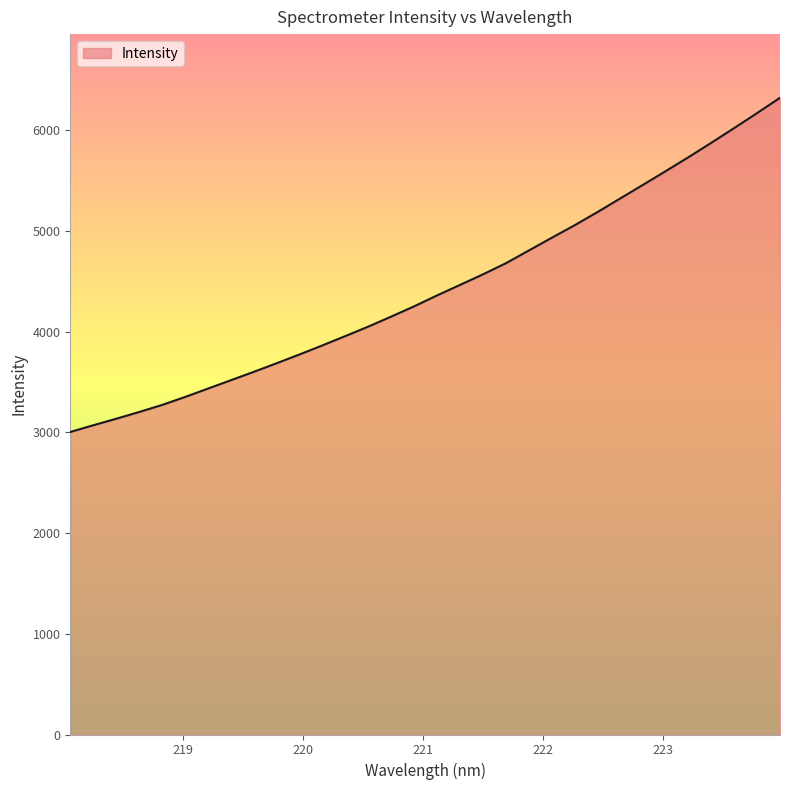

What is the minimum value shown in the chart?

3004.7